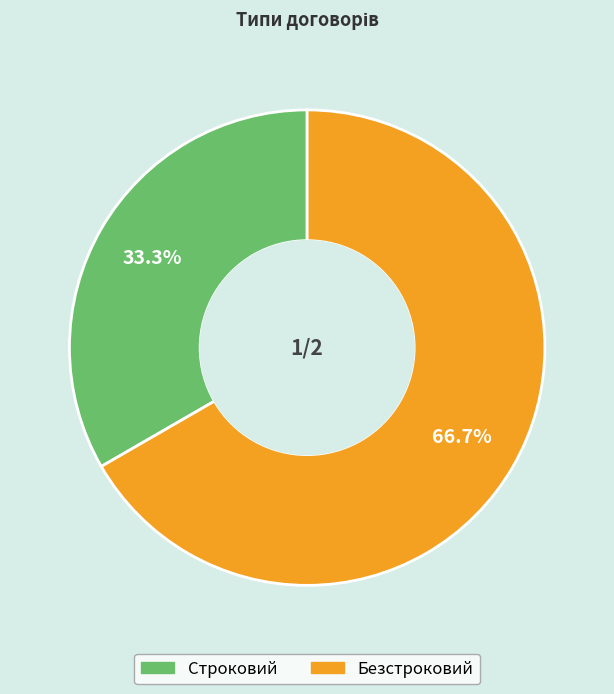

Which category has the biggest portion of the pie?

Безстроковий